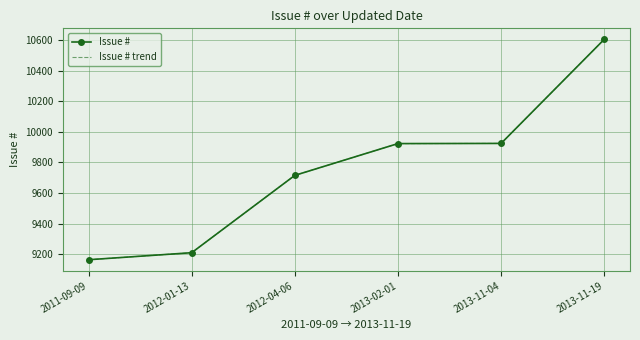

True or false: Issue # trend has more than 1 points higher than both neighbors.

False